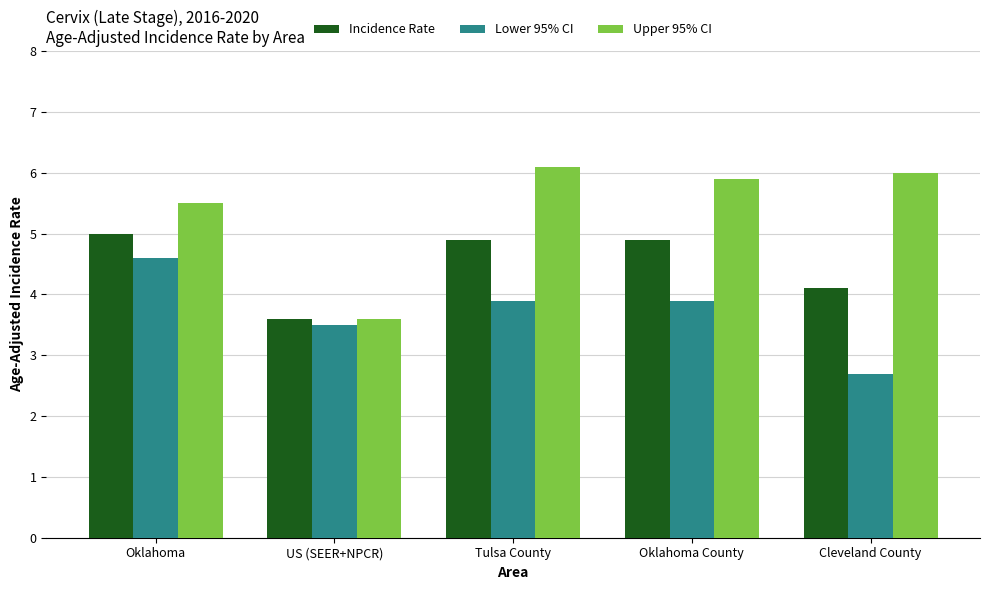

Rank the series at Oklahoma County from highest to lowest value.

Upper 95% CI, Incidence Rate, Lower 95% CI